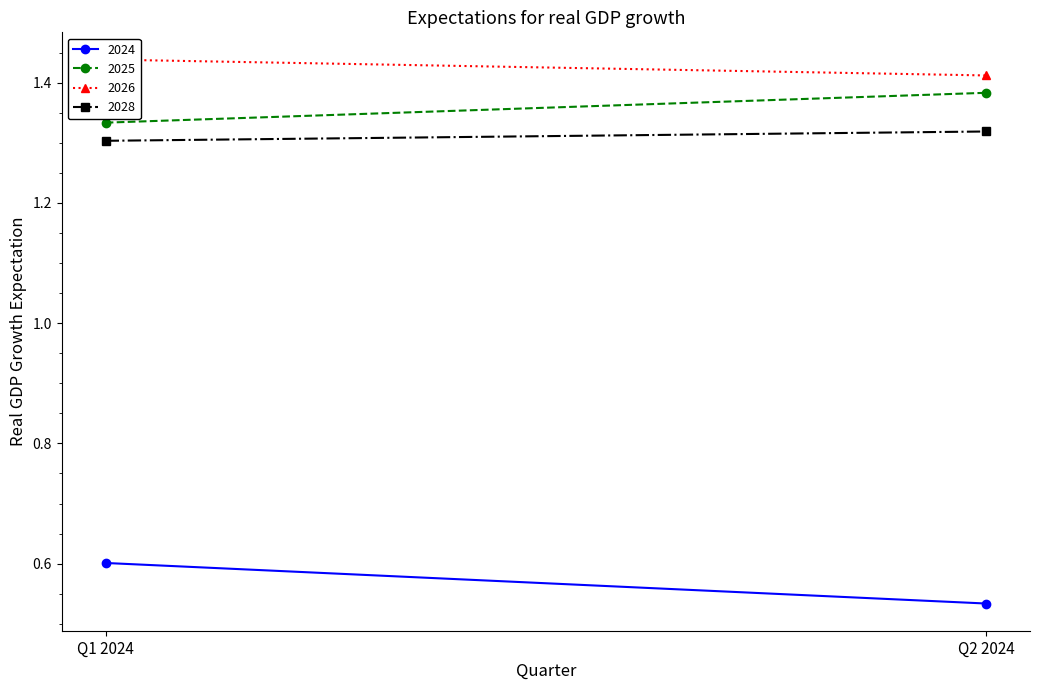

Which series has the widest spread of values?

2024